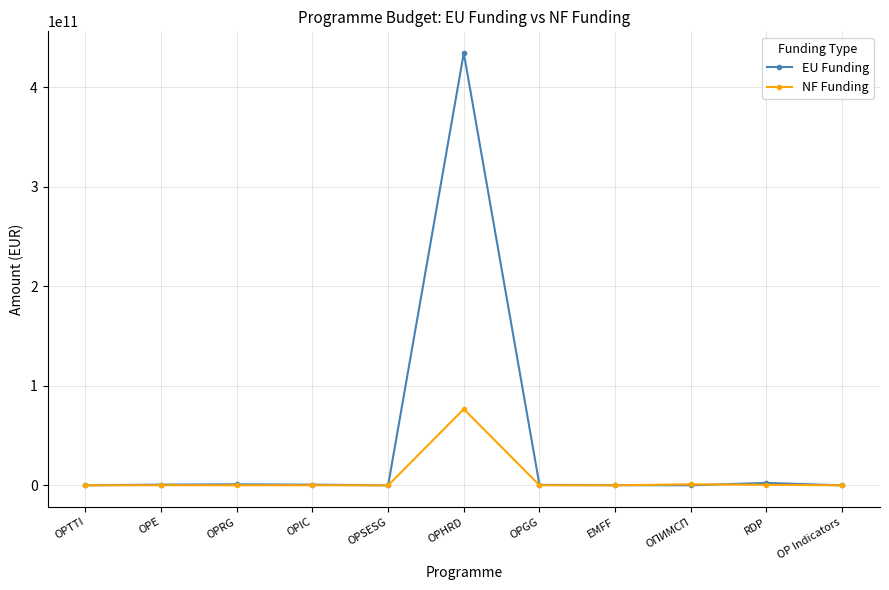

What is the label of the 9th point from the right?

OPRG